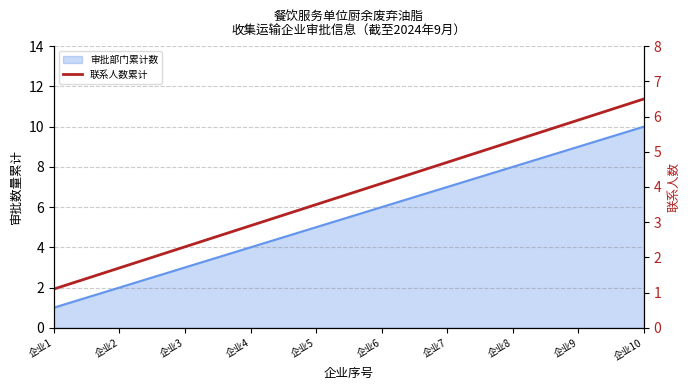

List the labels in order of value, smallest first.

企业1, 企业2, 企业3, 企业4, 企业5, 企业6, 企业7, 企业8, 企业9, 企业10